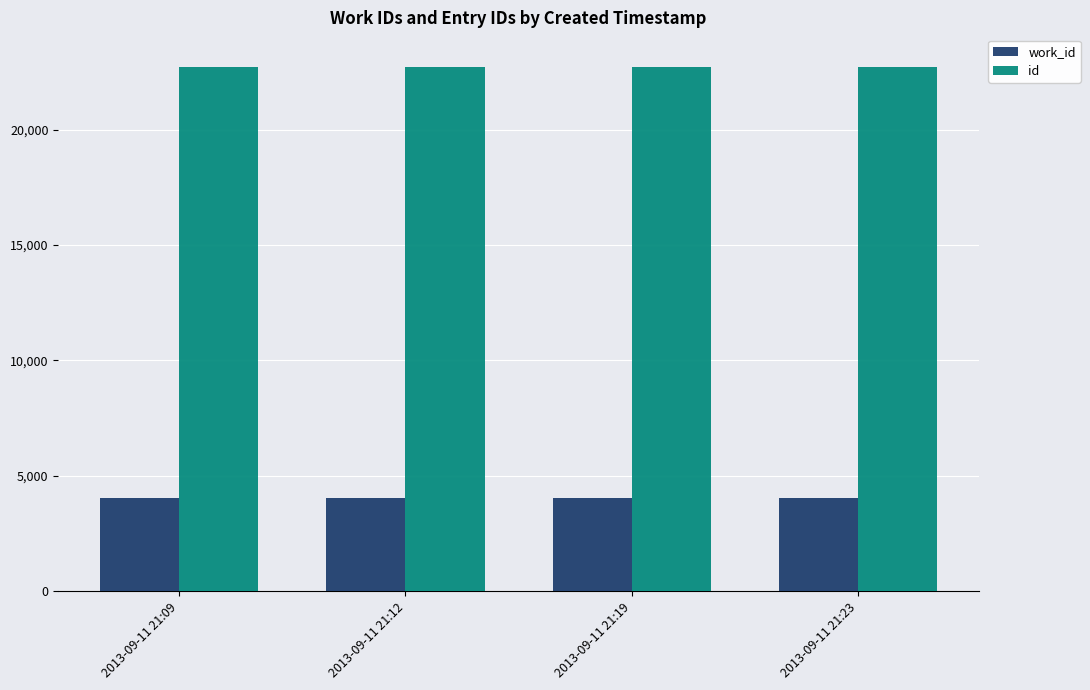

The id series shows 22711 at 2013-09-11 21:19. True or false?

True